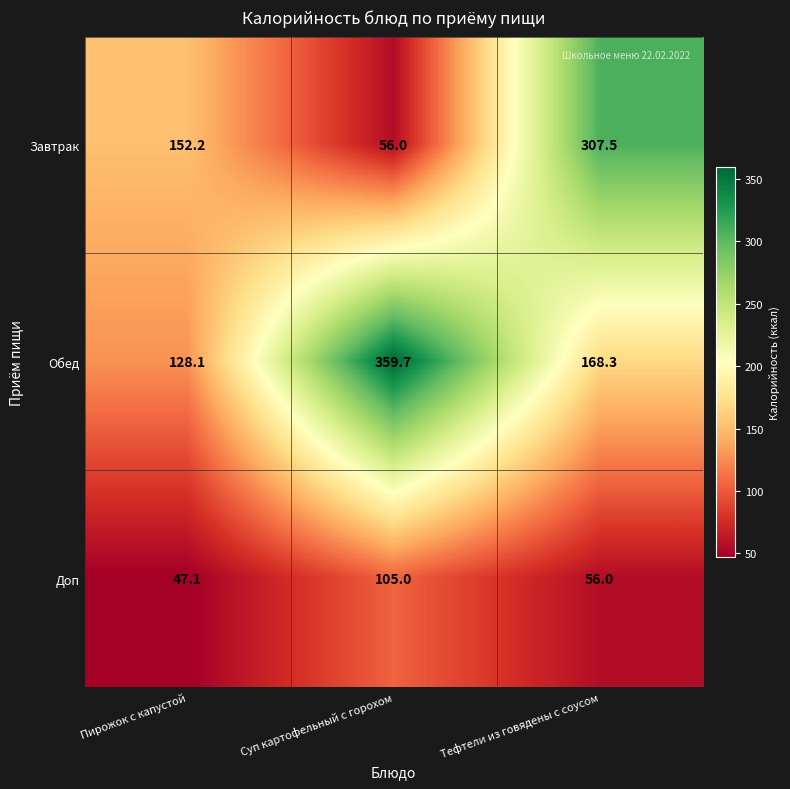

Which series has the widest spread of values?

Завтрак